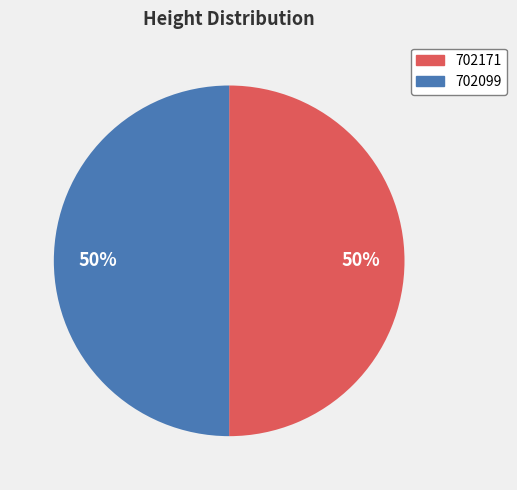

To the nearest percent, what is the combined percentage of 702099 and 702171?

100%